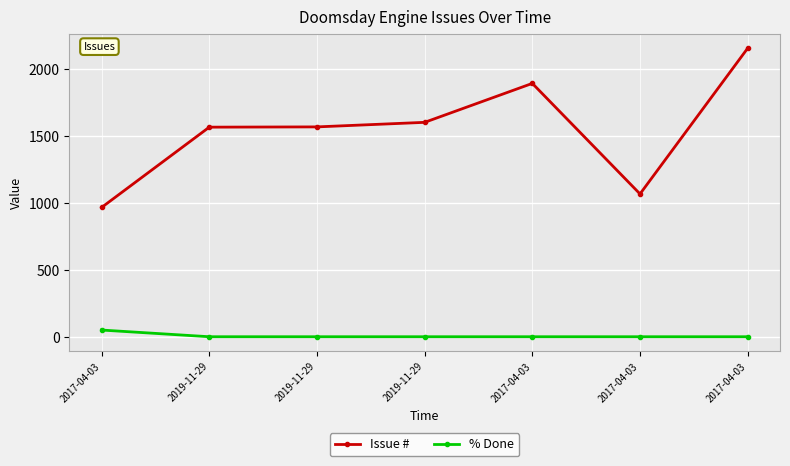

True or false: Issue # has more than 1 interior local peaks.

False